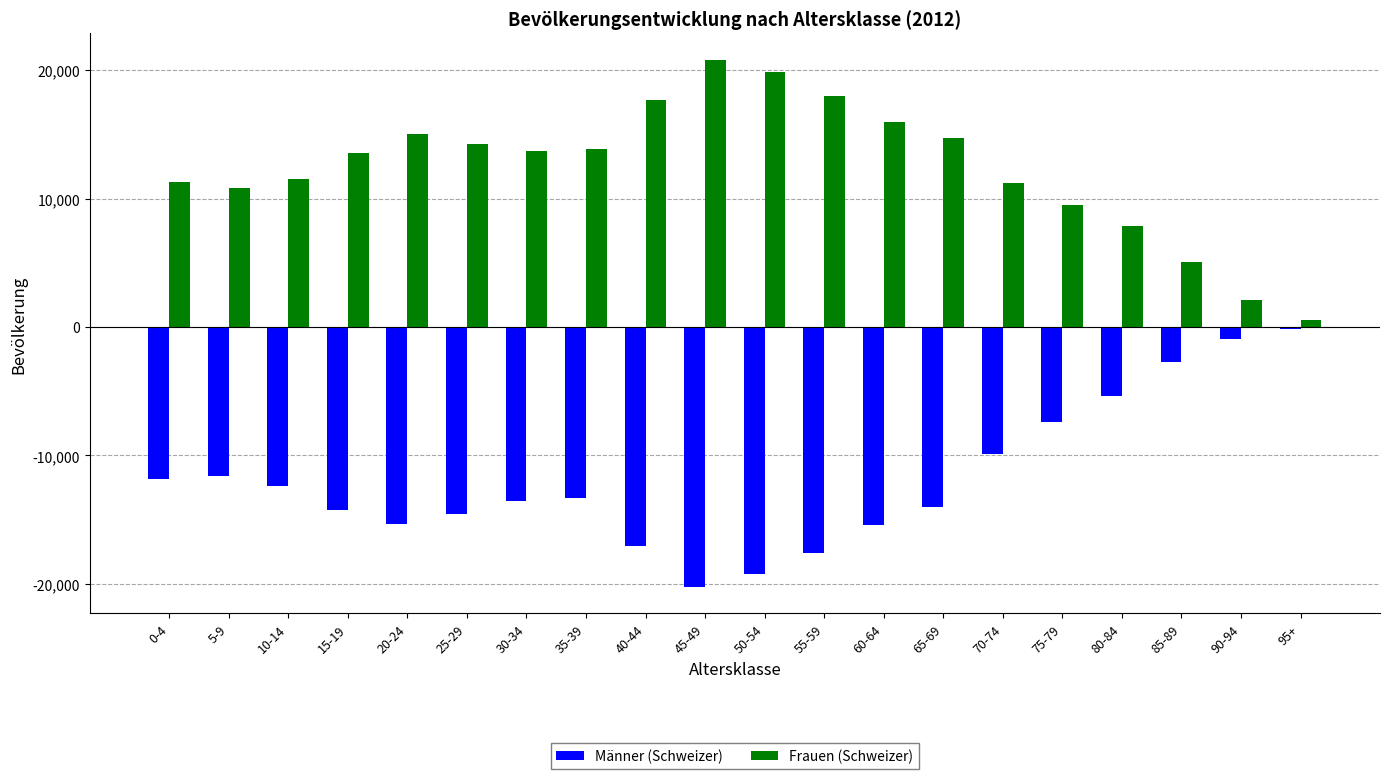

Is the value of Männer (Schweizer) at 80-84 greater than the value of Frauen (Schweizer) at 10-14?

No